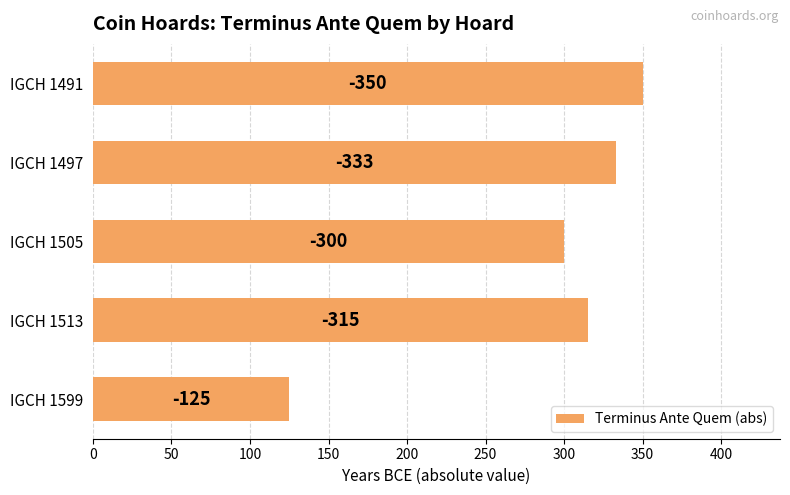

What is the difference between the maximum and minimum values?

225